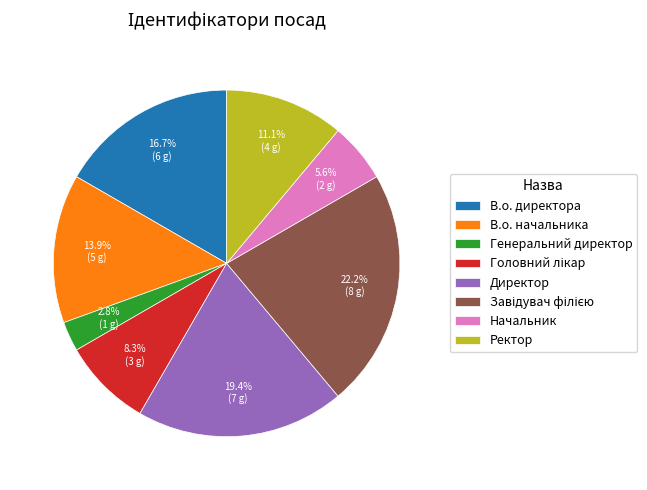

Is there any slice that represents more than half of the pie?

No